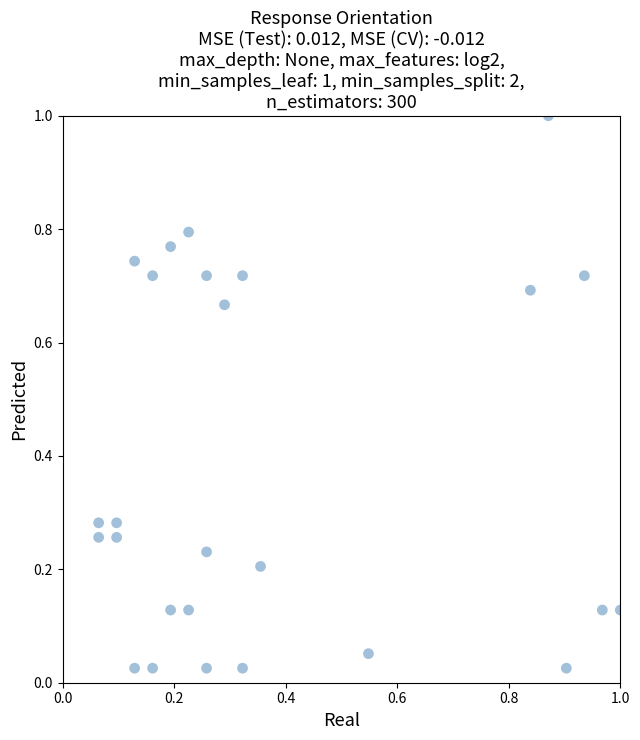

What is the range of Y values (max minus min)?

1.0